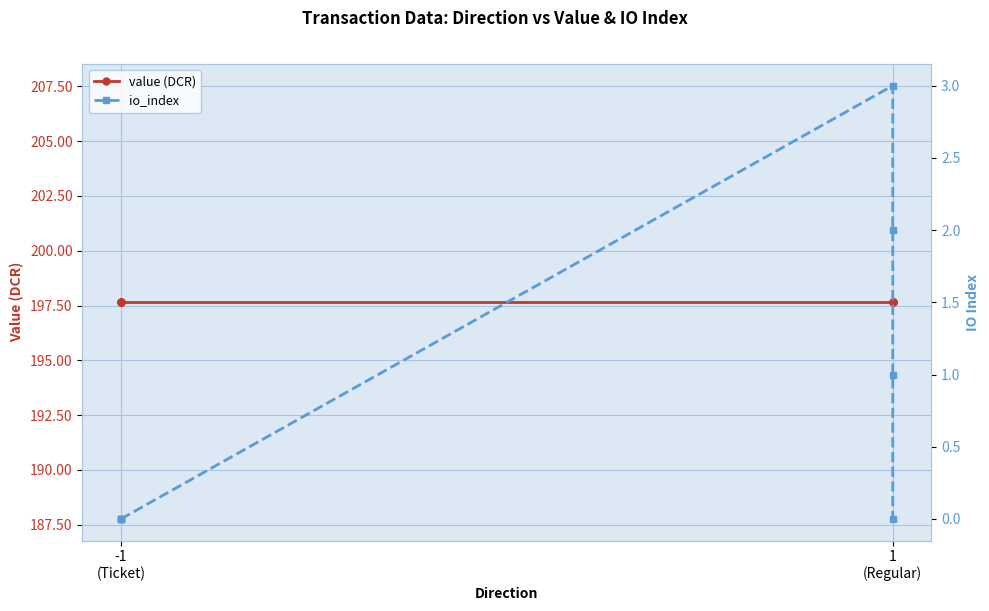

At which category does the chart reach its minimum across all series?

-1
(Ticket)